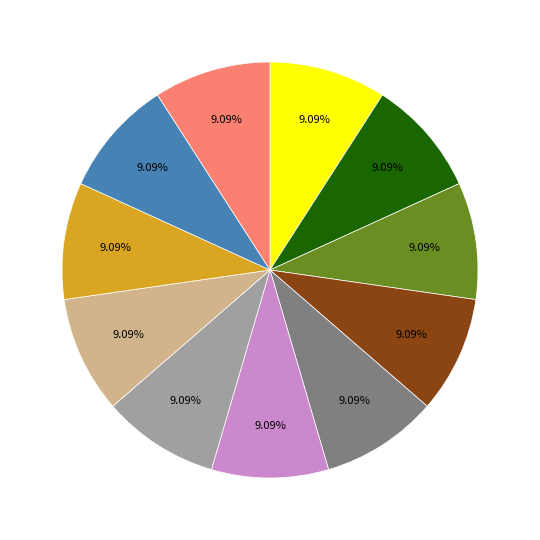

Count the number of slices in the pie.

11